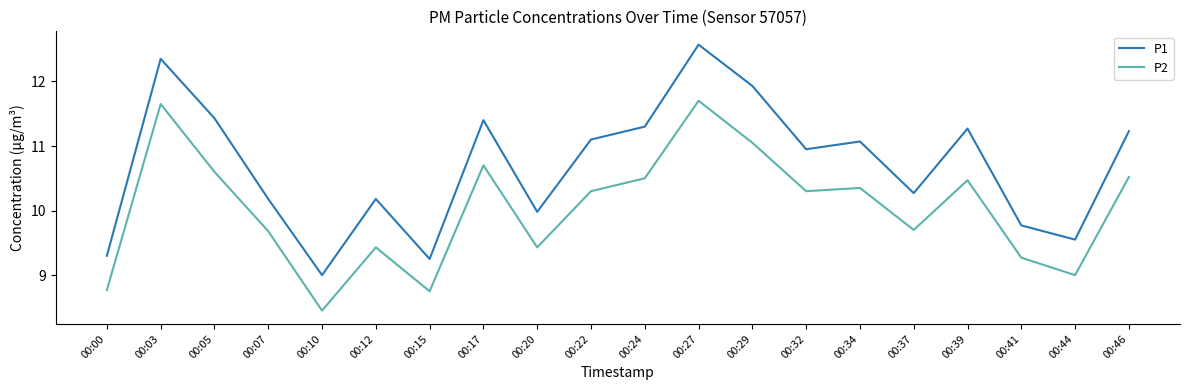

Does the chart have visible grid lines?

No